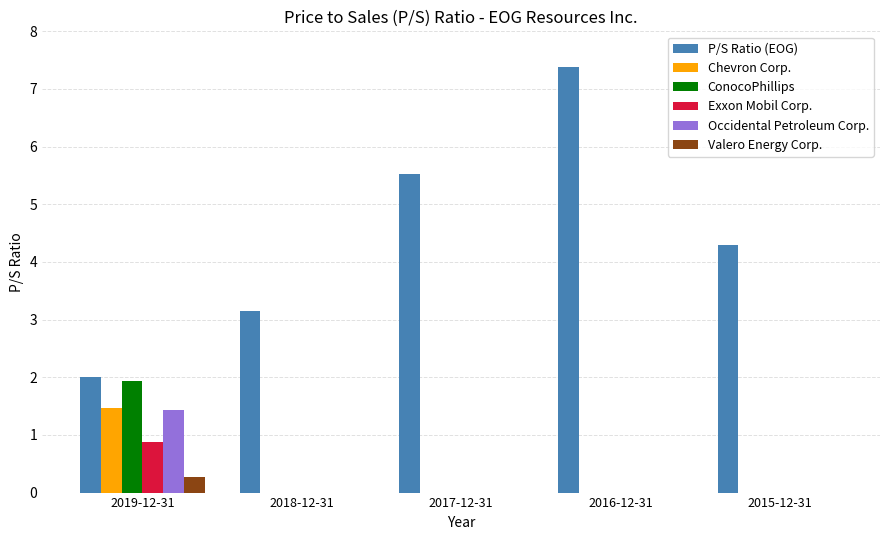

What are all the series names shown in the legend?

P/S Ratio (EOG), Chevron Corp., ConocoPhillips, Exxon Mobil Corp., Occidental Petroleum Corp., Valero Energy Corp.